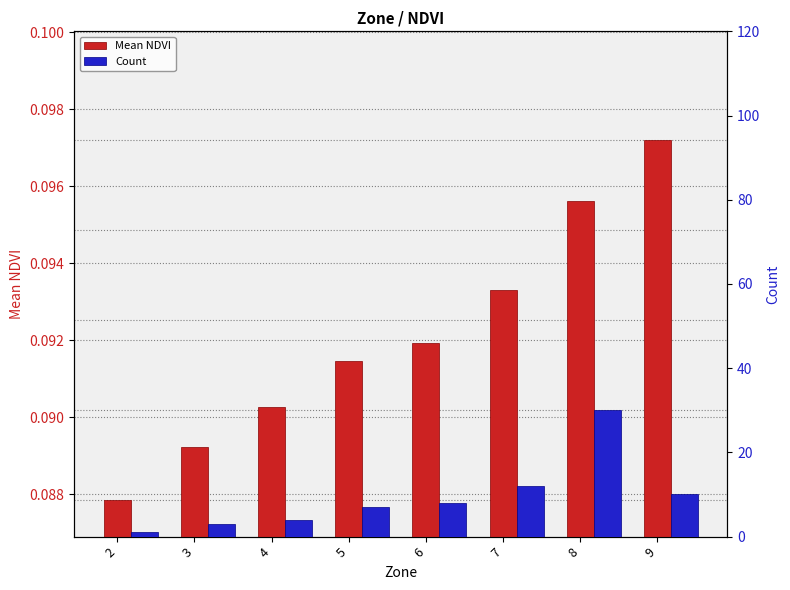

The Mean NDVI series shows 0.1 at 4. True or false?

True